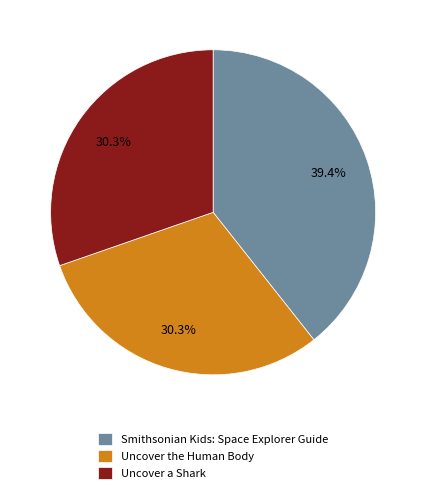

Approximately how many times larger is the value at Uncover a Shark compared to Uncover the Human Body?

1.0